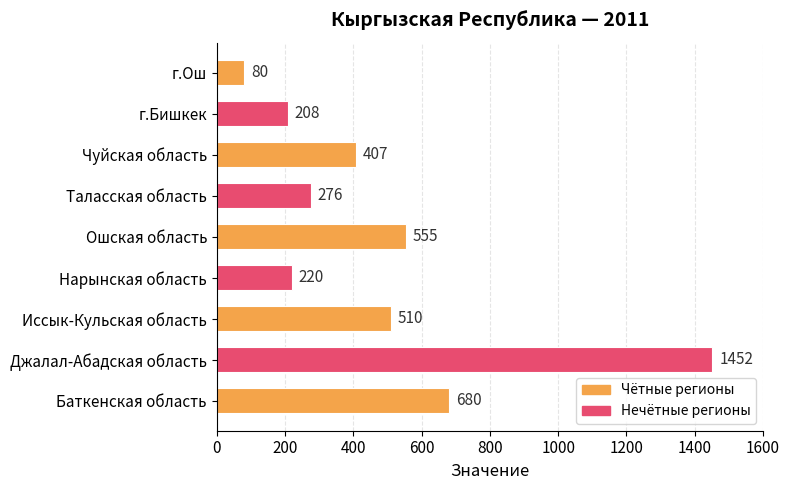

Is it true that the value at г.Бишкек is 364?

False